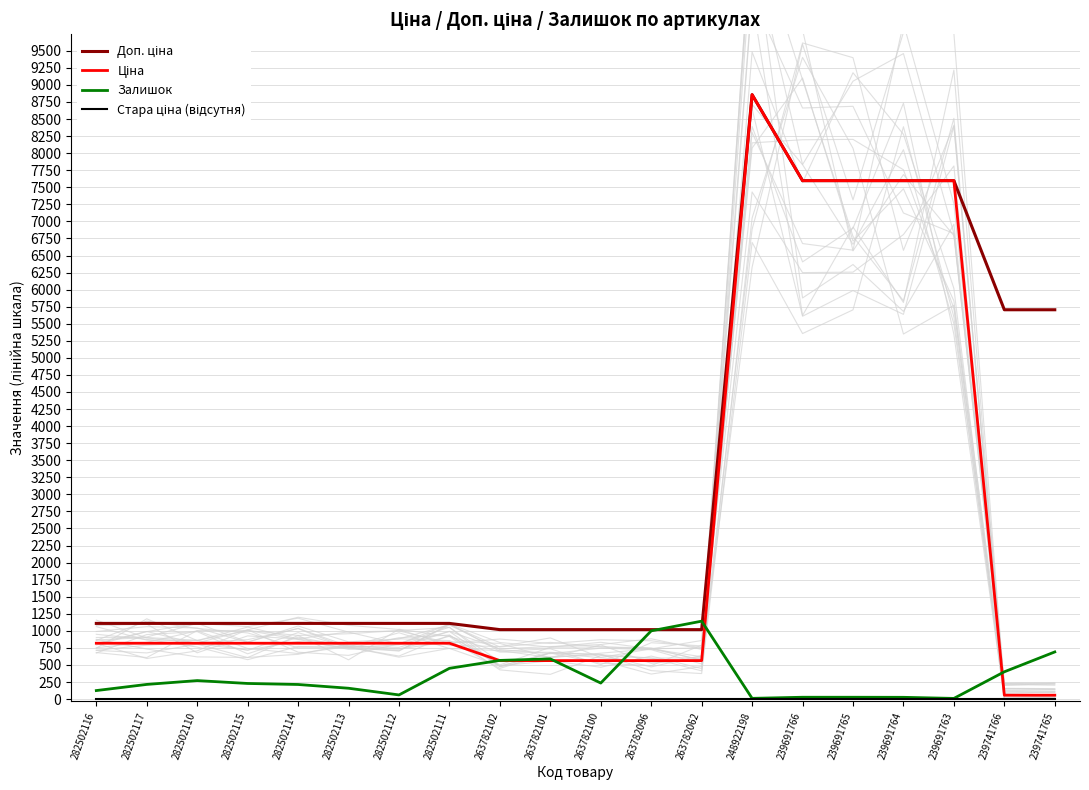

Does the chart have visible grid lines?

Yes